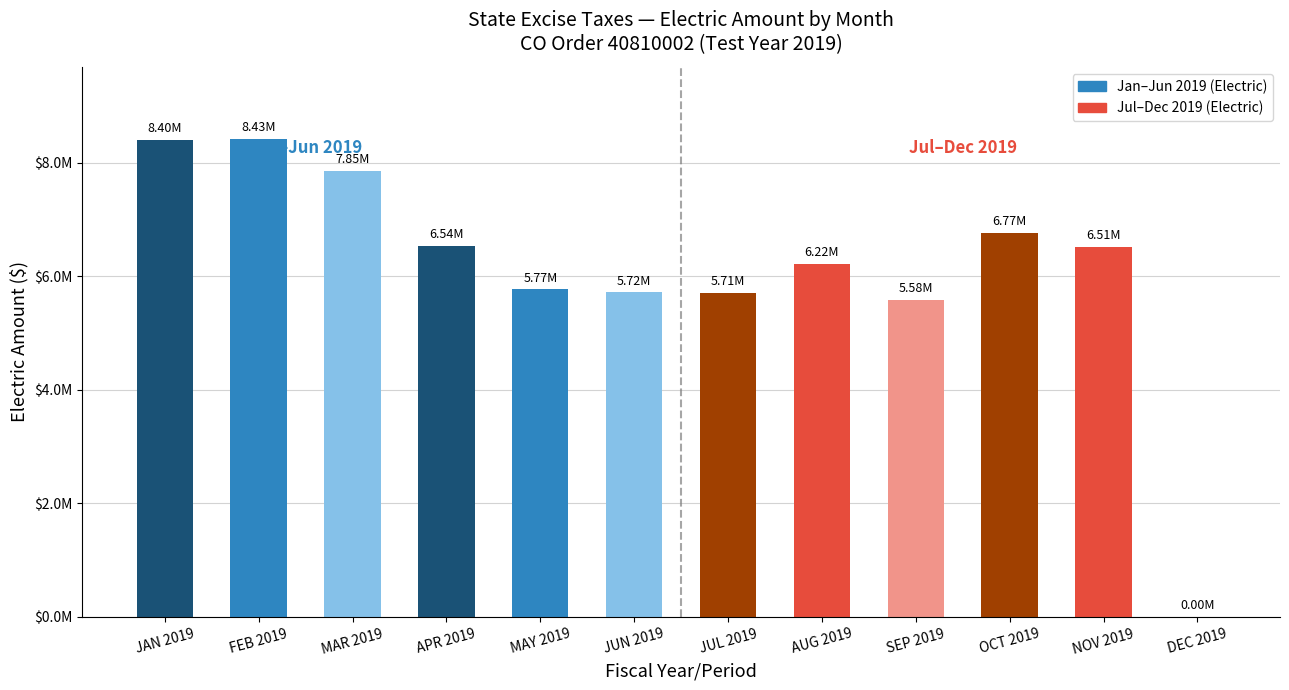

Between FEB 2019 and APR 2019, which is larger?

FEB 2019